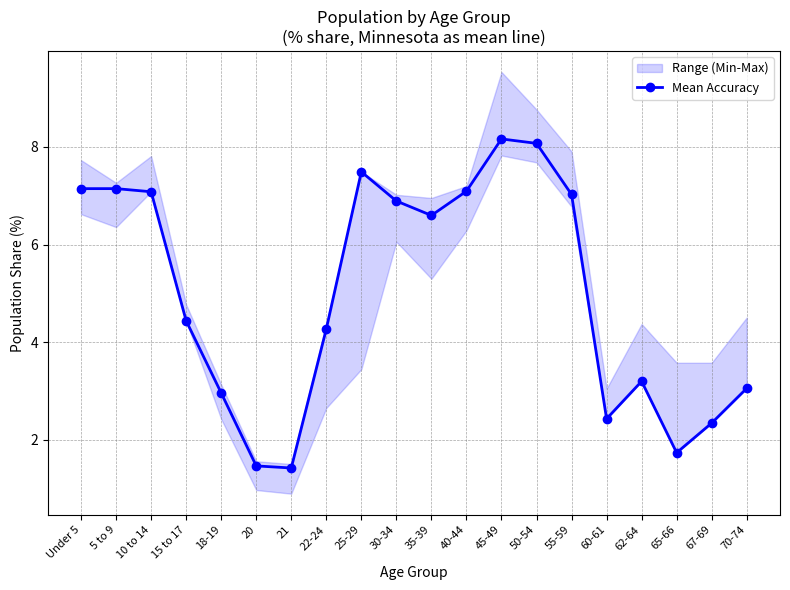

Reading right to left, list all the values displayed in this chart.

3.1	2.3	1.7	3.2	2.4	7.0	8.1	8.2	7.1	6.6	6.9	7.5	4.3	1.4	1.5	3.0	4.4	7.1	7.1	7.1